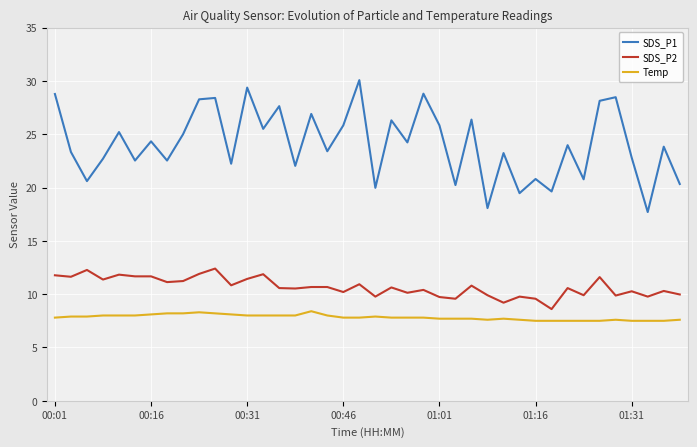

Rank the series by their average value, from highest to lowest.

SDS_P1, SDS_P2, Temp